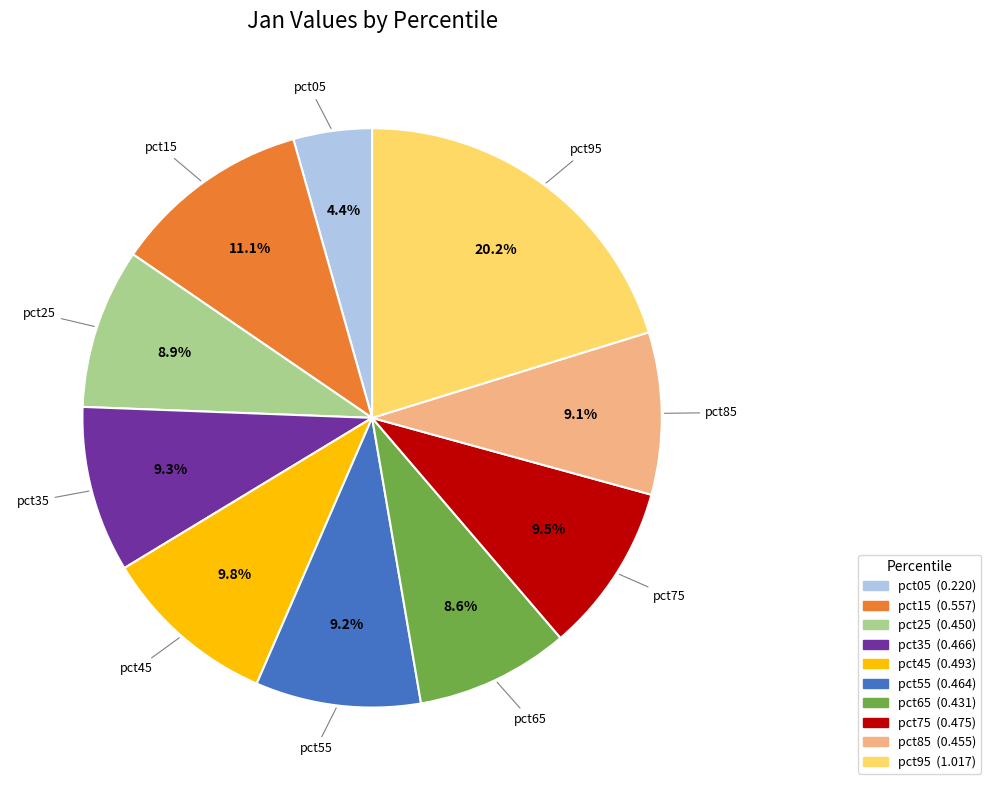

How much of the chart is everything except pct65?

91.4%